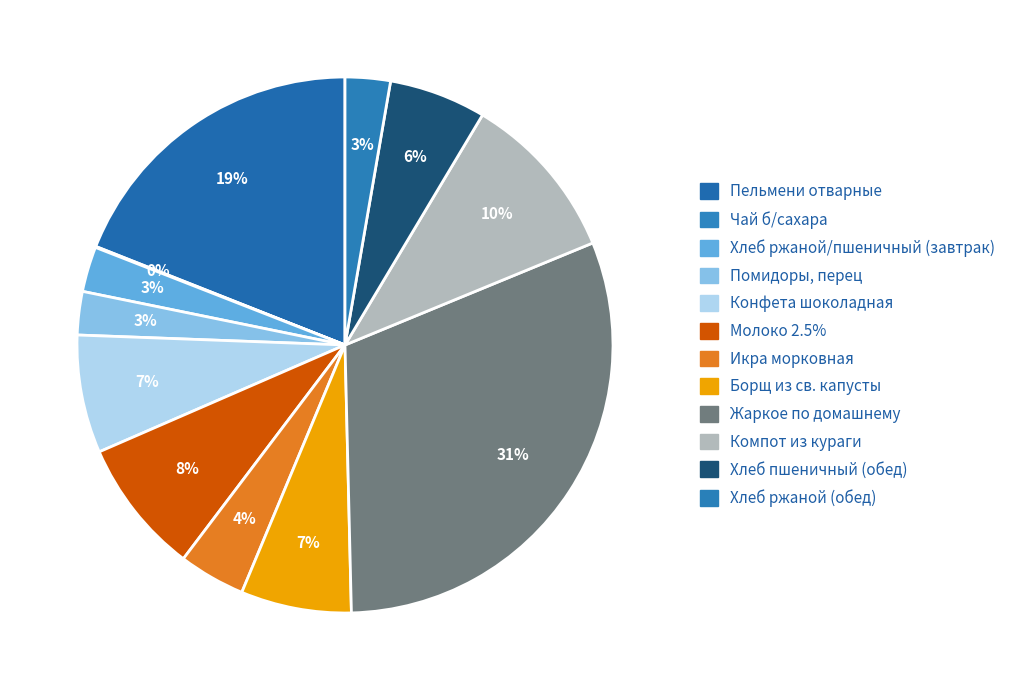

Which has a higher value, Пельмени отварные or Жаркое по домашнему?

Жаркое по домашнему